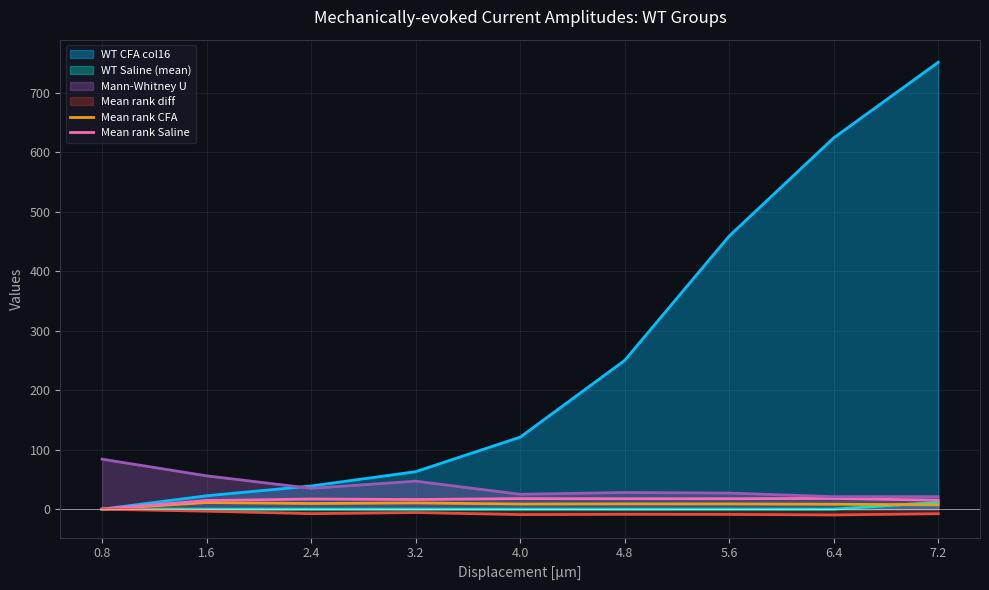

How many data points in Mean rank Saline are less than 17?

4